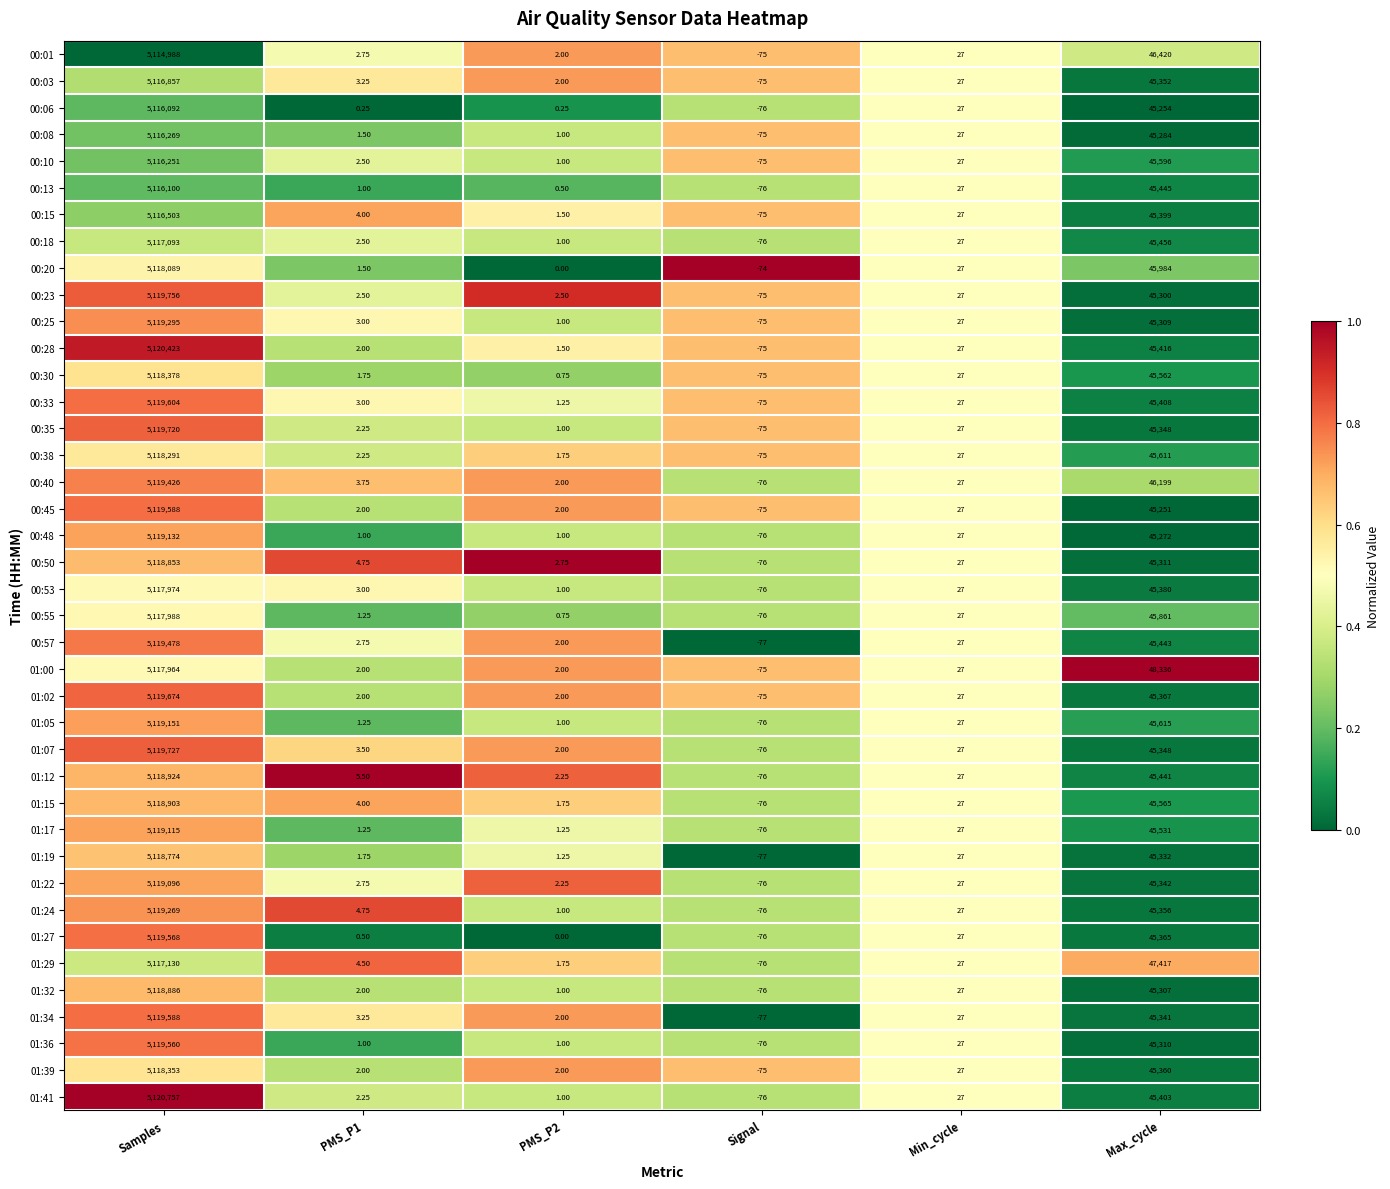

At which category is the sum across all series the highest?

Samples